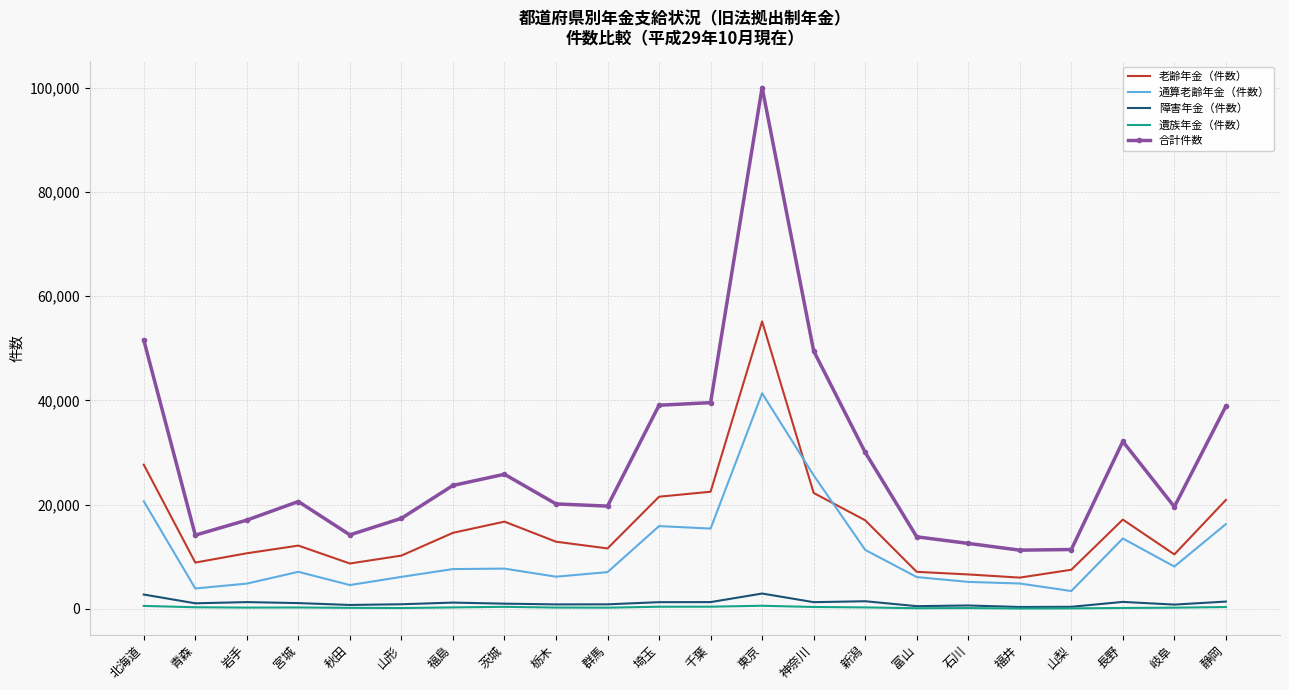

Which label corresponds to the largest value in the chart?

東京